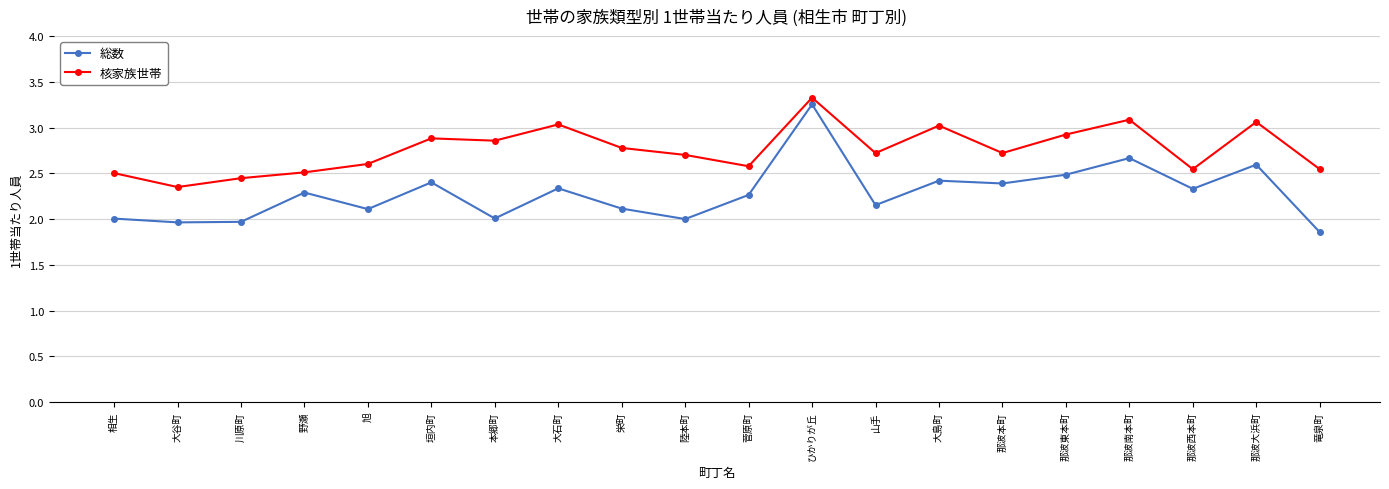

Which series has the largest total across all categories?

核家族世帯